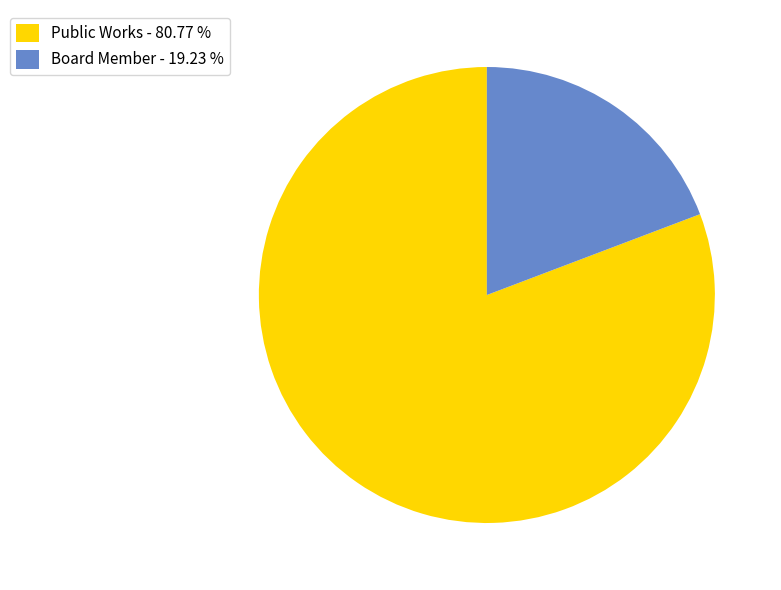

Is the sum of Board Member - 19.23 % and Public Works - 80.77 % greater than half?

Yes